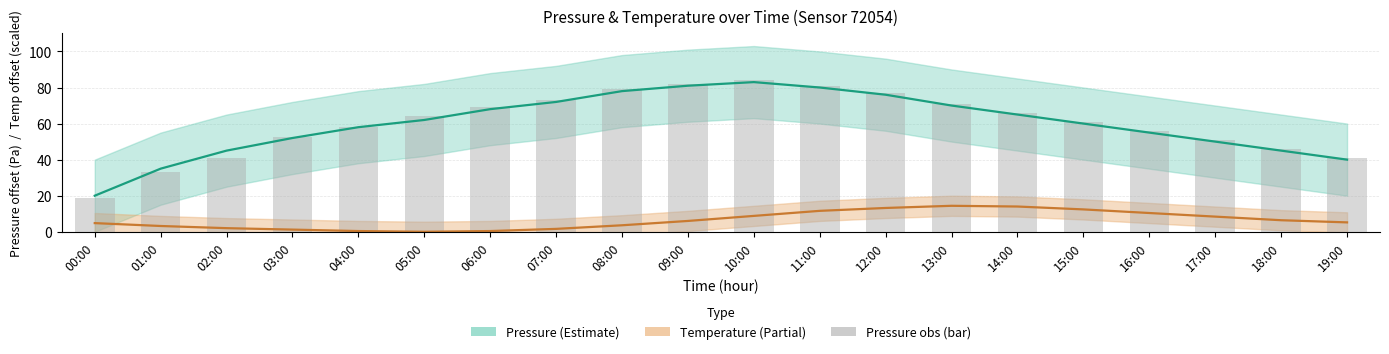

Is the value of Pressure obs at 10:00 greater than the value of Temperature (mid) at 18:00?

Yes